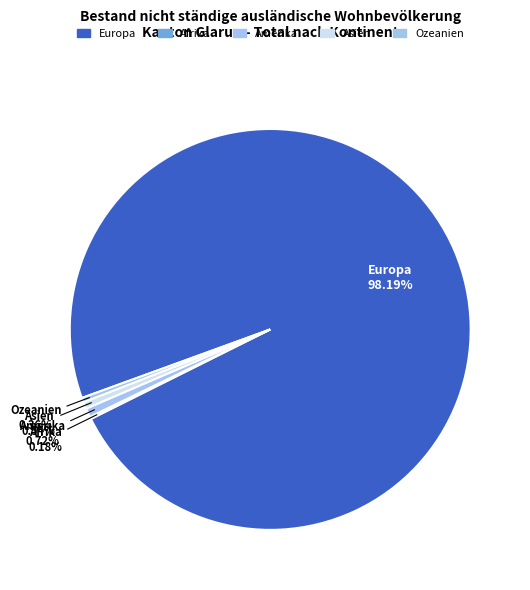

What is the smallest slice in the pie chart?

Afrika